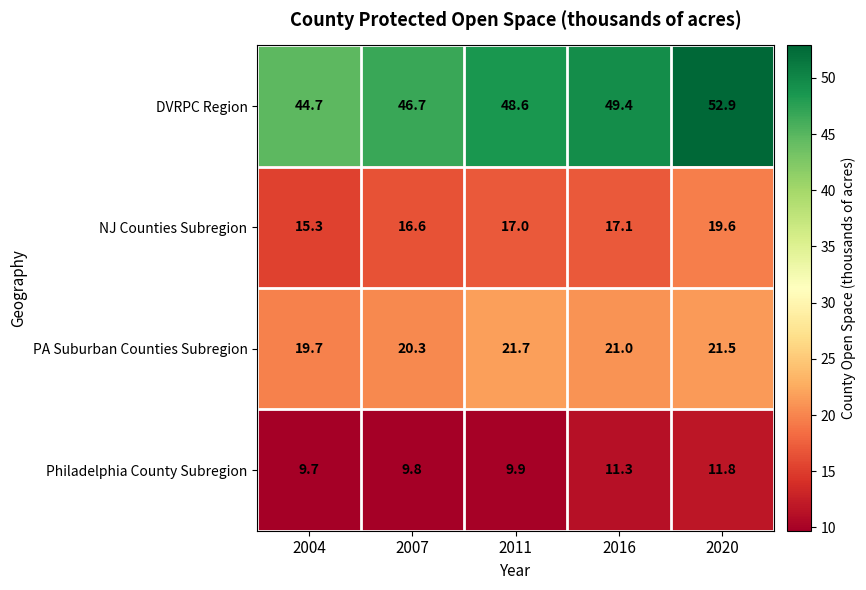

What is the difference between the second highest and minimum values in the DVRPC Region series?

4.7